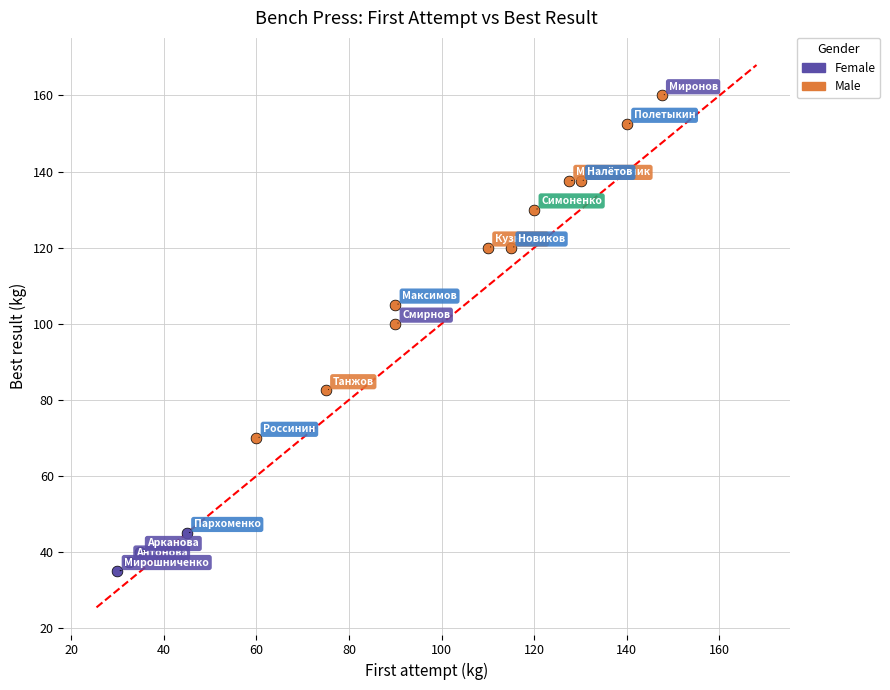

Which series contains the lowest Y value?

Female